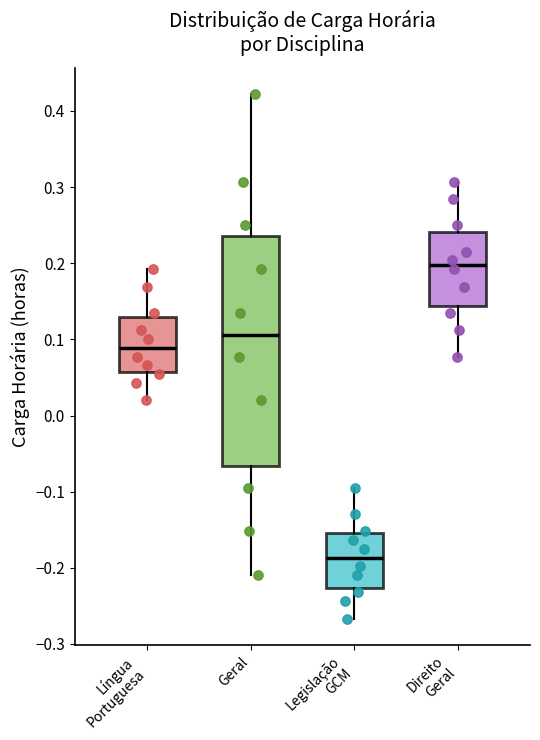

Where does the median line of the box for Direito Geral sit on the y-axis? The values are not printed on the chart, so give them approximately, as read against the axis.

0.20